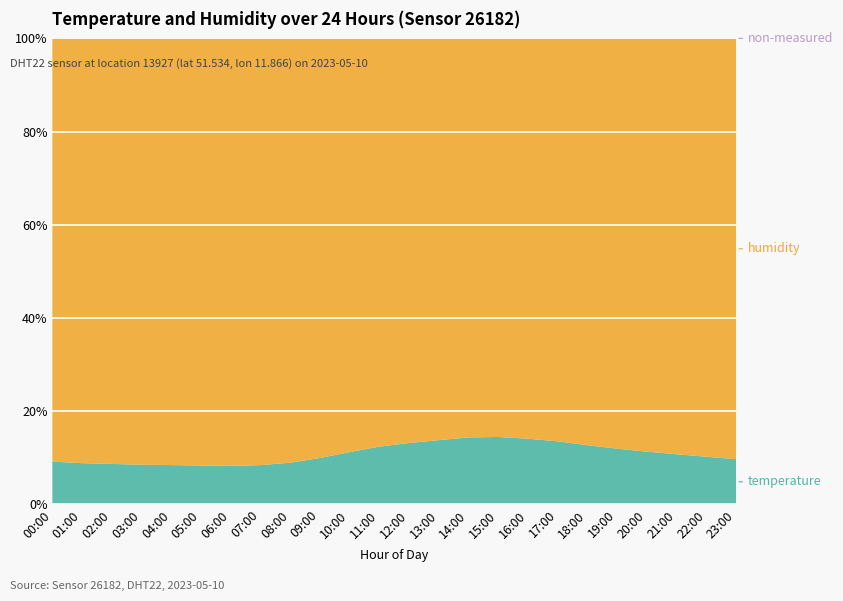

What is the total value across all series at 09:00?

100.0